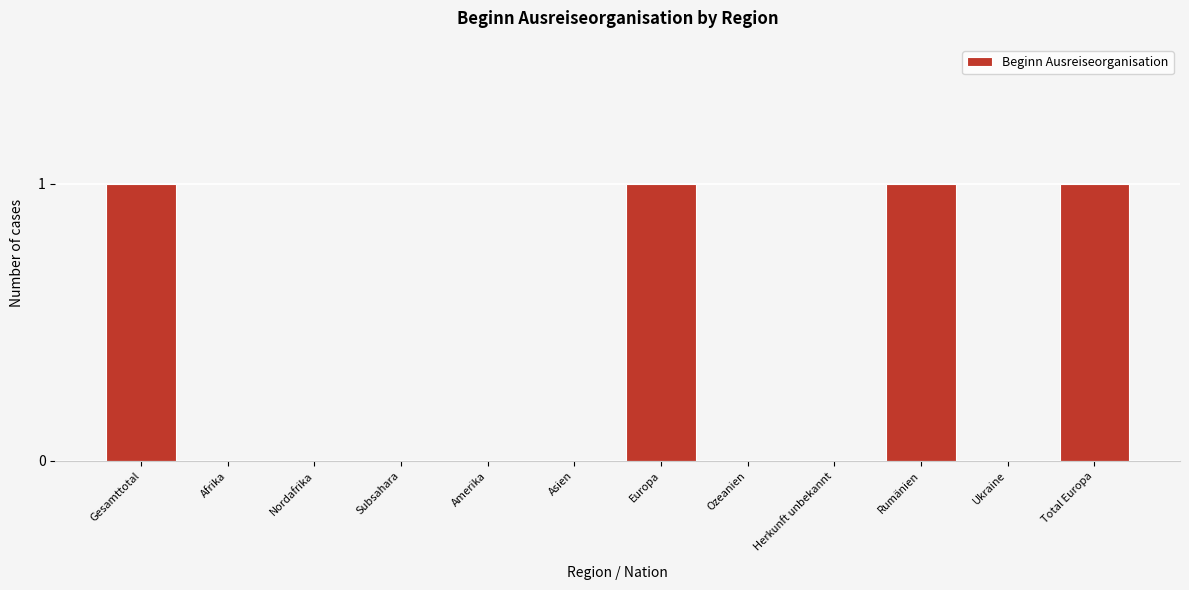

Reading right to left, list all the values displayed in this chart.

Total Europa=1	Ukraine=0	Rumänien=1	Herkunft unbekannt=0	Ozeanien=0	Europa=1	Asien=0	Amerika=0	Subsahara=0	Nordafrika=0	Afrika=0	Gesamttotal=1